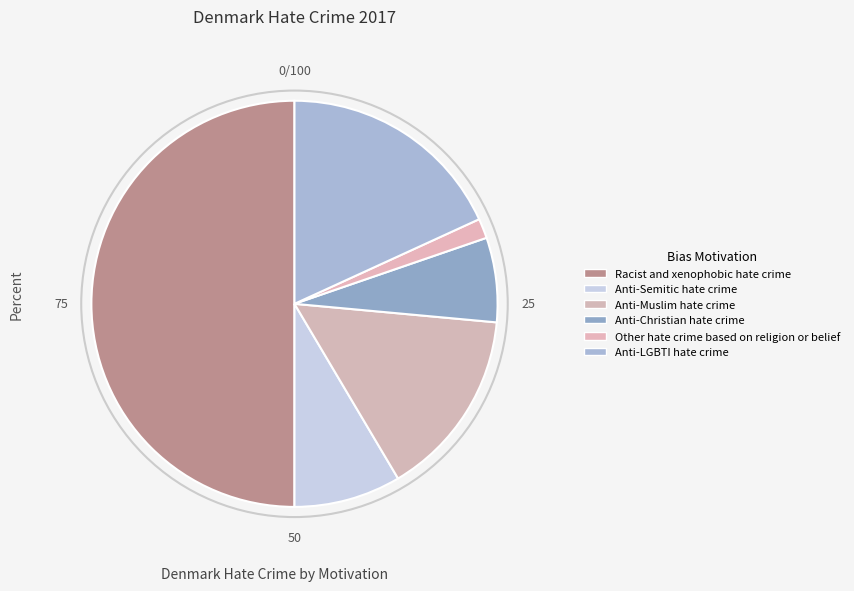

Which slice is the largest?

Racist and xenophobic hate crime